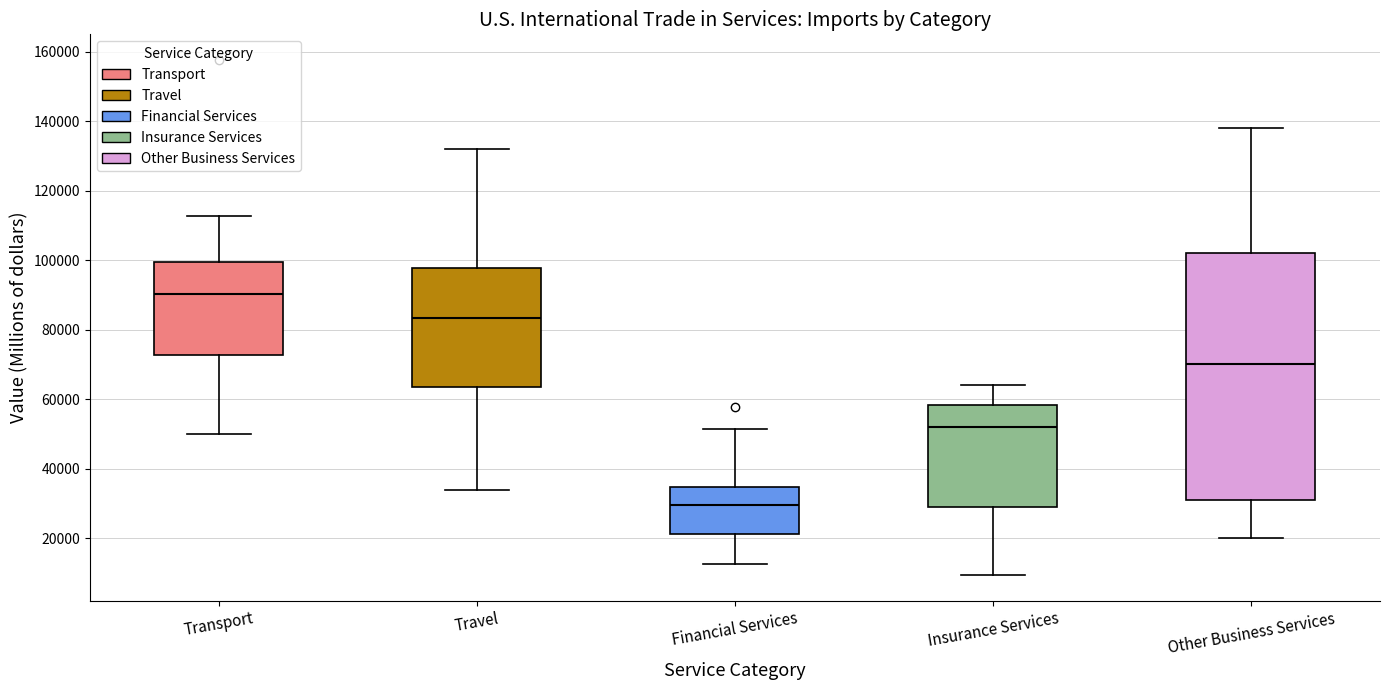

Reading left to right, transcribe this box plot: for each box, give where its median line is, the range the box spans, and where its two whiskers end, as read against the y-axis. The values are not printed on the chart, so give them approximately, as read against the axis.

Transport: median 90000, box 72000 to 100000, whiskers 50000 to 112000
Travel: median 84000, box 64000 to 98000, whiskers 34000 to 132000
Financial Services: median 30000, box 22000 to 34000, whiskers 12000 to 52000
Insurance Services: median 52000, box 28000 to 58000, whiskers 10000 to 64000
Other Business Services: median 70000, box 32000 to 102000, whiskers 20000 to 138000